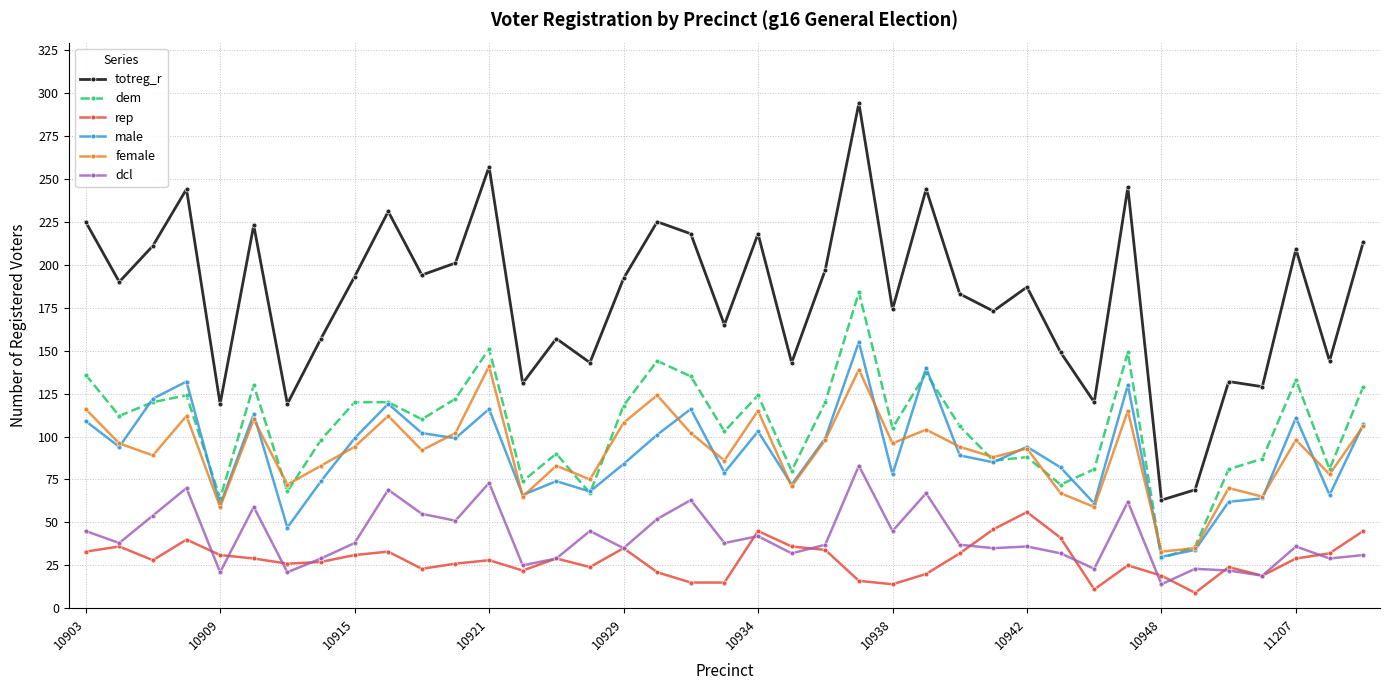

What is the smallest value displayed?

9